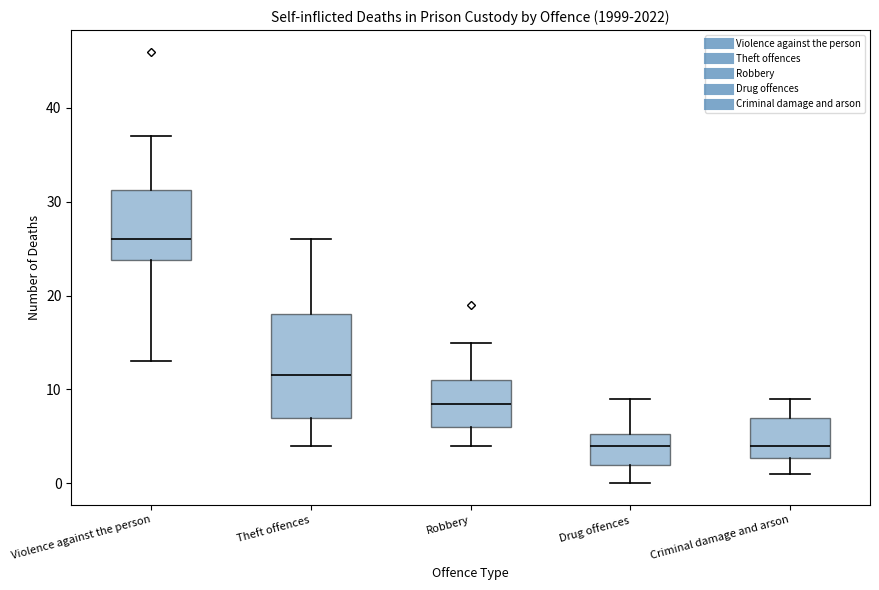

Reading left to right, read every box against the y-axis: the position of its median line, the range the box covers, and the ends of its whiskers. The values are not printed on the chart, so give them approximately, as read against the axis.

Violence against the person: median 26, box 24 to 31, whiskers 13 to 37
Theft offences: median 12, box 7 to 18, whiskers 4 to 26
Robbery: median 9, box 6 to 11, whiskers 4 to 15
Drug offences: median 4, box 2 to 5, whiskers 0 to 9
Criminal damage and arson: median 4, box 3 to 7, whiskers 1 to 9